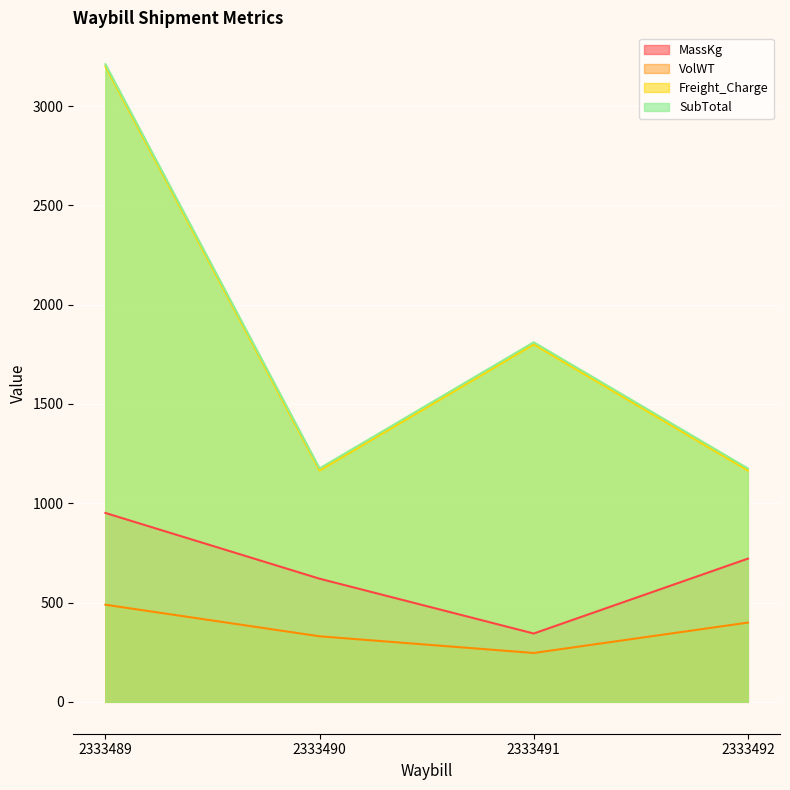

Which has a higher value, 2333491 or 2333489?

2333489